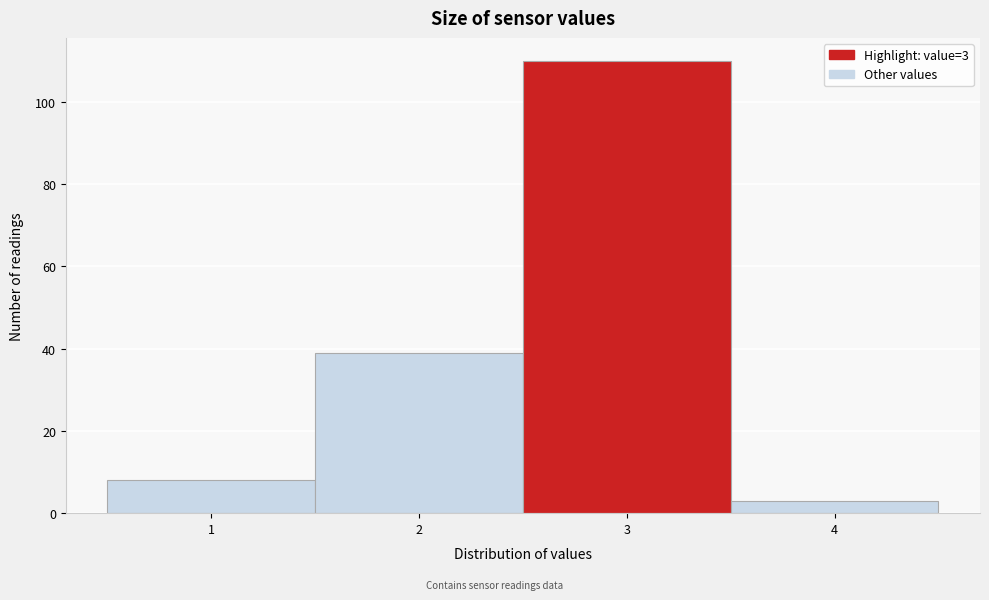

Over which range of the x-axis is the bar tallest?

2.5 to 3.5